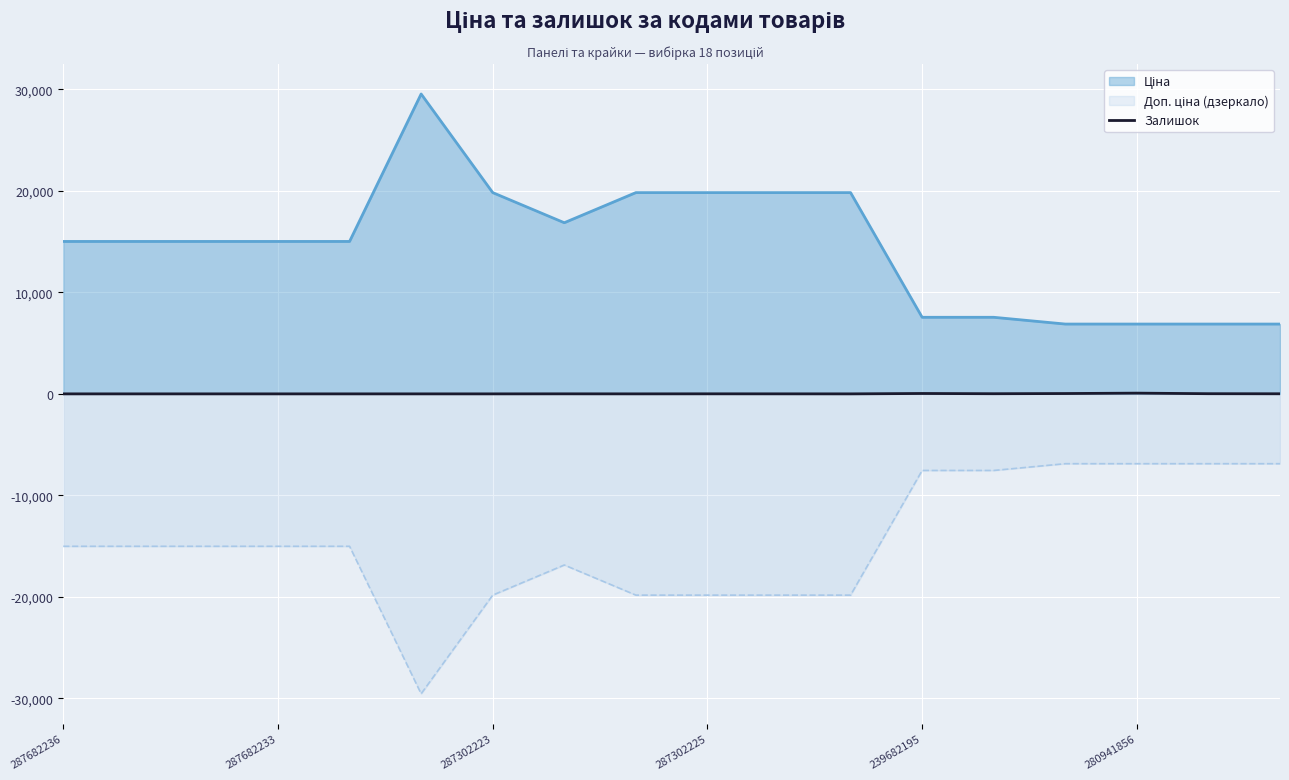

What is the smallest value displayed?

-29548.9